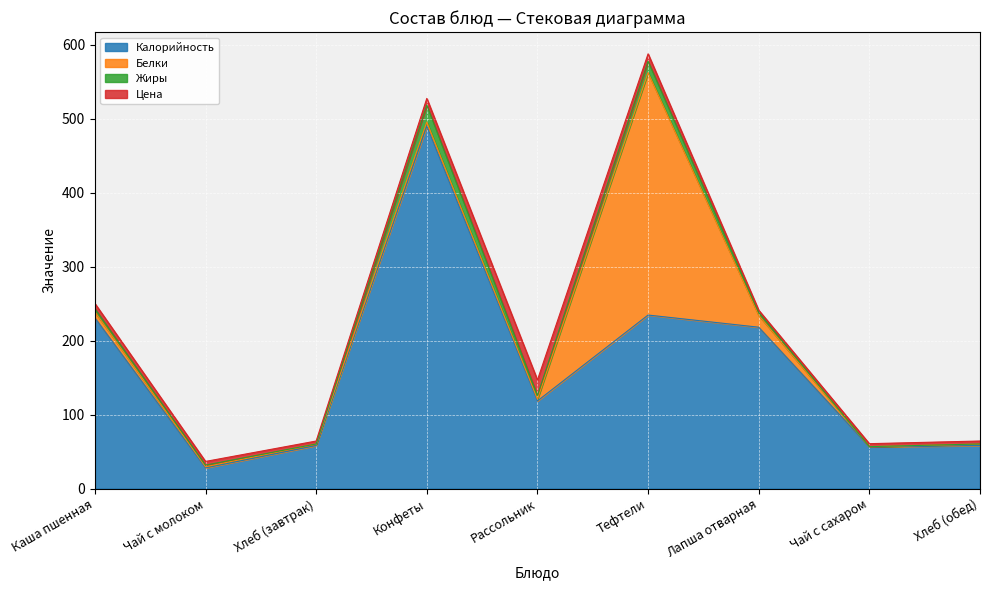

What is the minimum value for Цена?

3.0